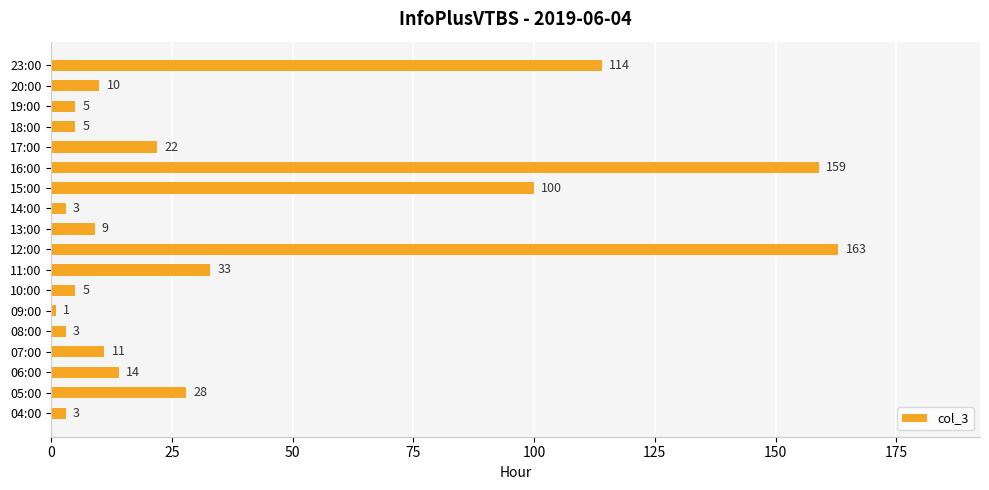

What is the difference between the maximum and second lowest values?

160